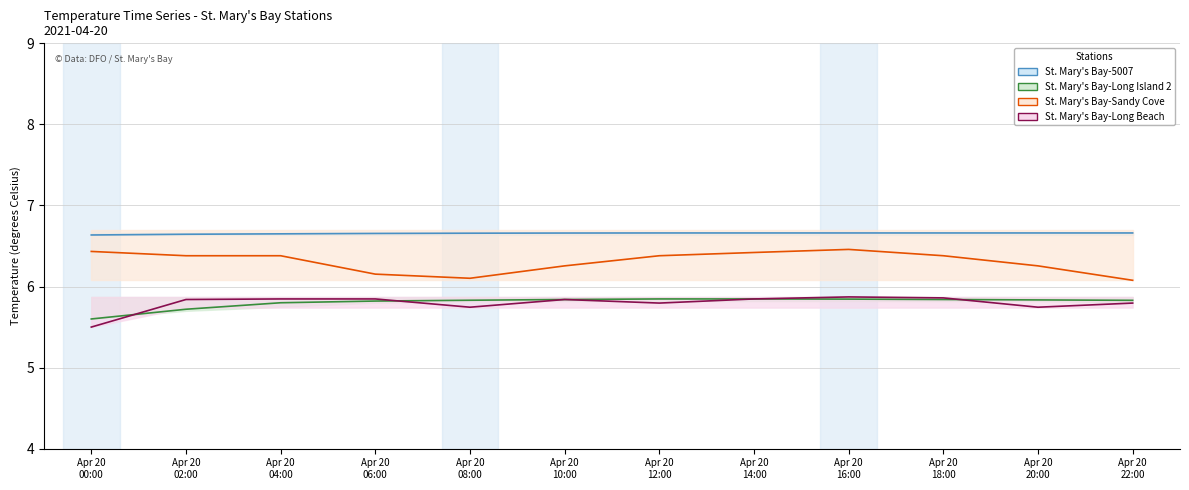

Count the number of categories in the chart.

12